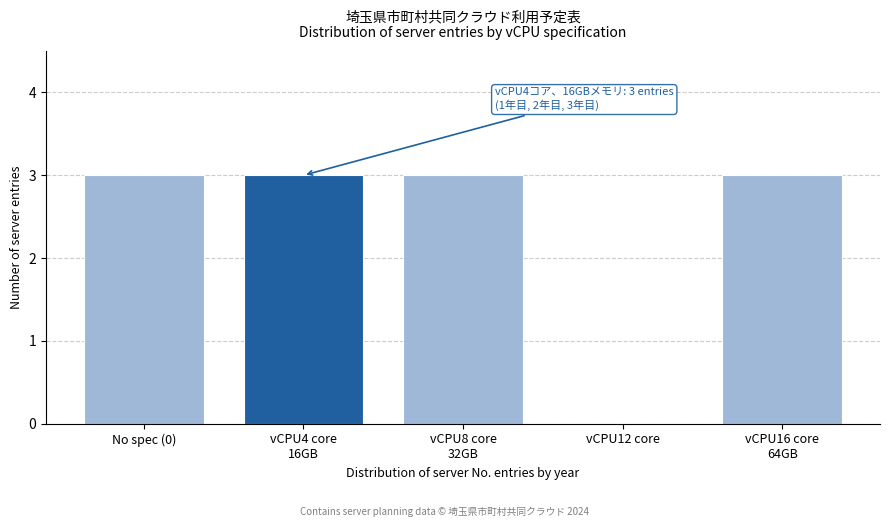

At which label is the value closest to 1?

vCPU12 core